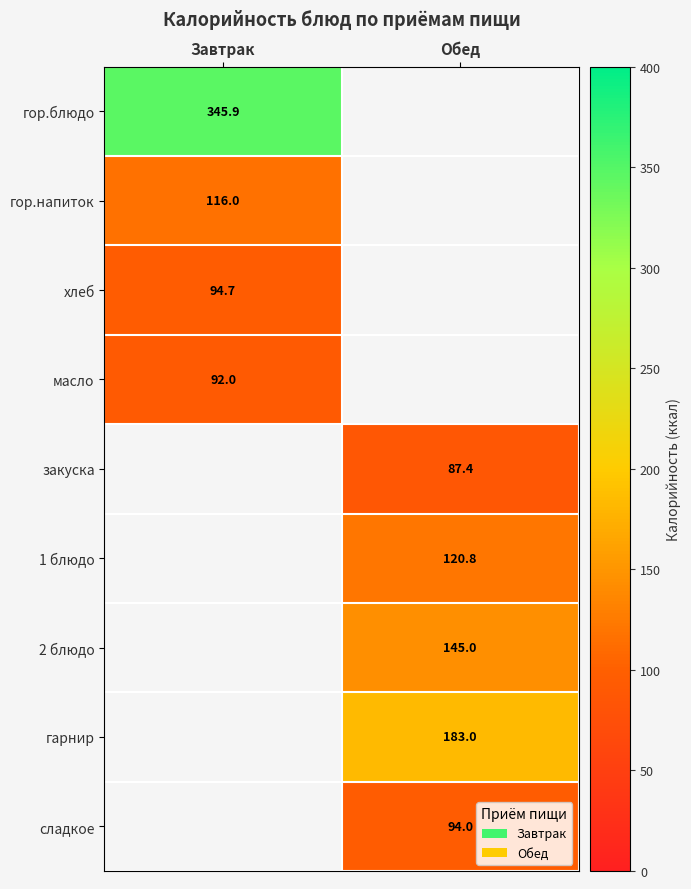

Is the value of масло at Завтрак greater than the value of хлеб at Завтрак?

No